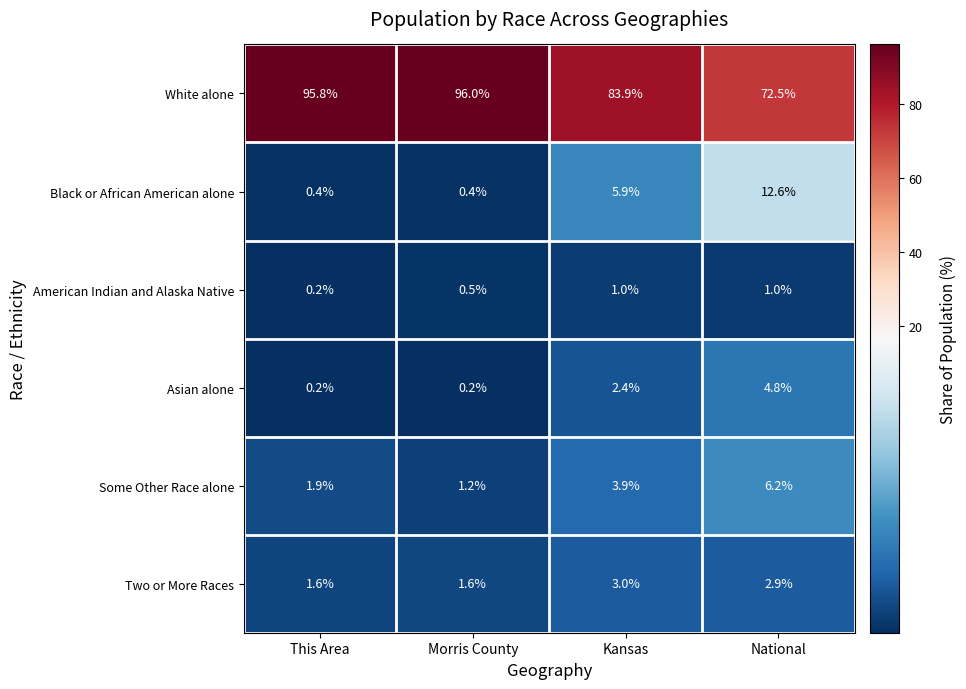

Which series has the largest total across all categories?

White alone